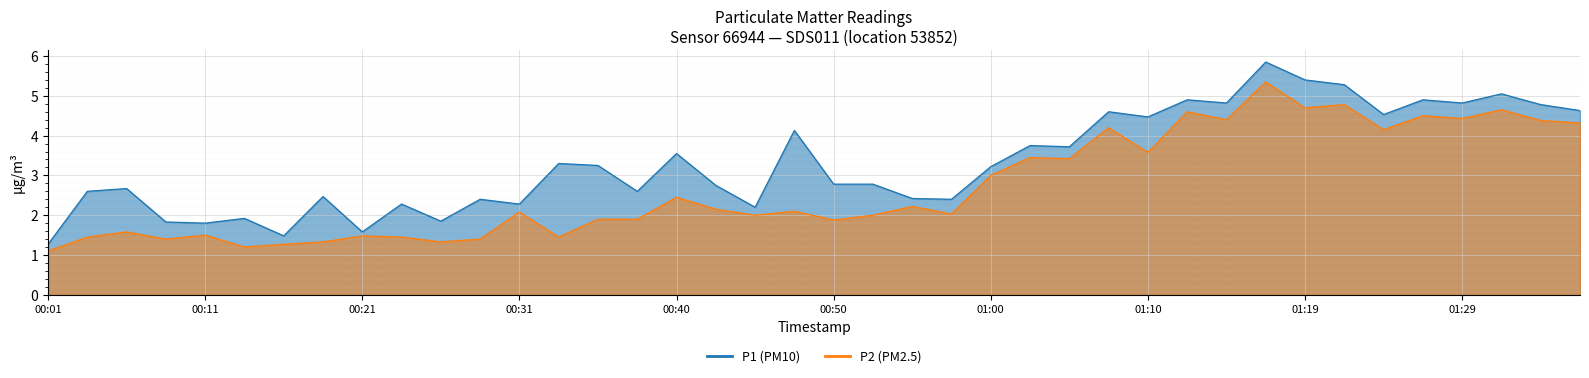

What is the difference between the maximum and minimum values in the P2 series?

4.2